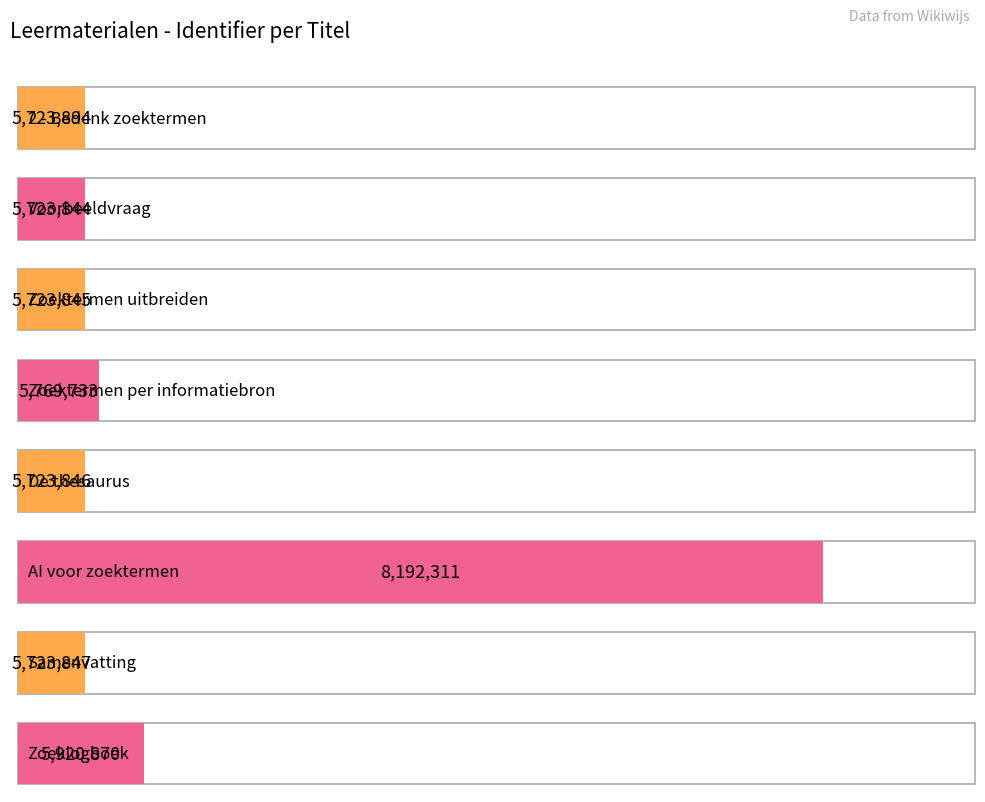

What is the difference between the second highest and second lowest values?

197025